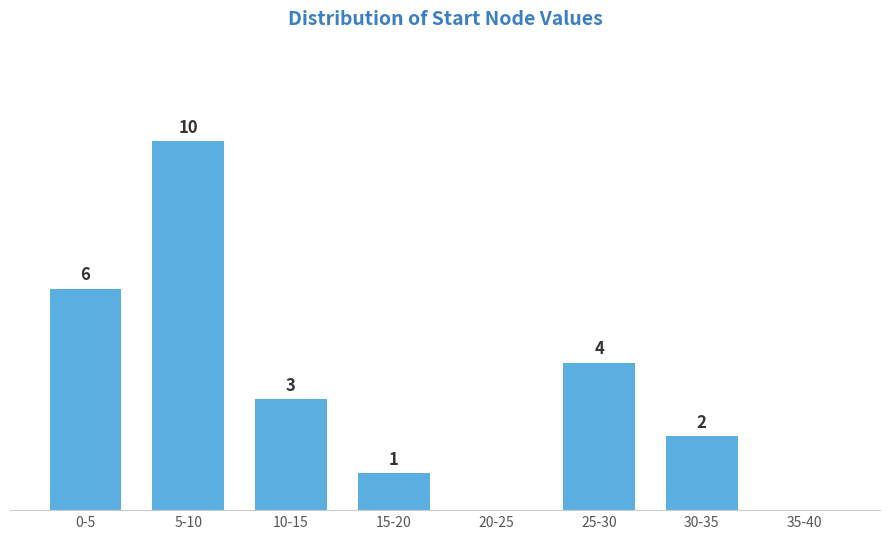

Which label corresponds to the largest value in the chart?

5-10